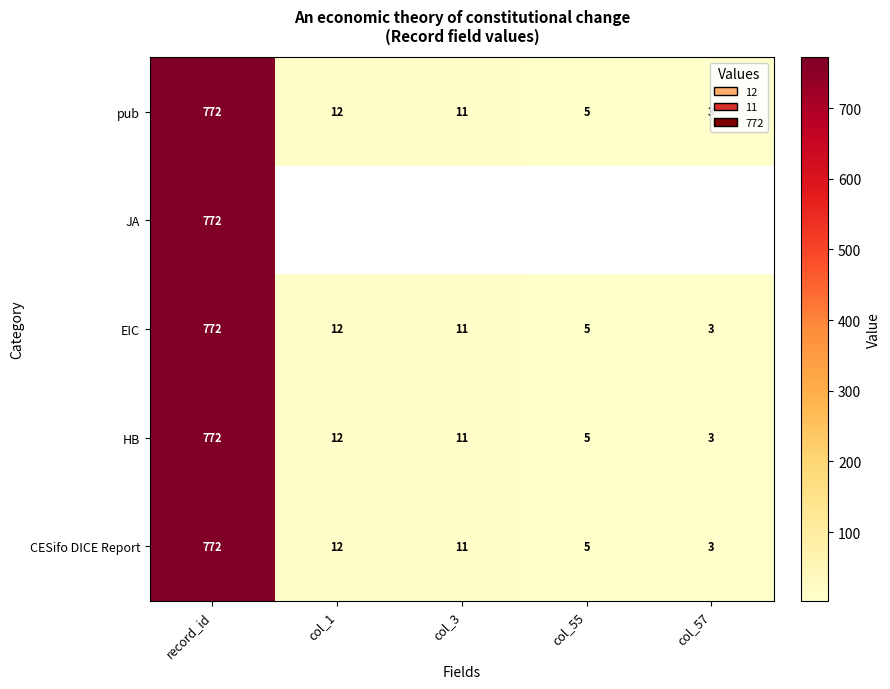

What is the greatest value displayed?

772.0